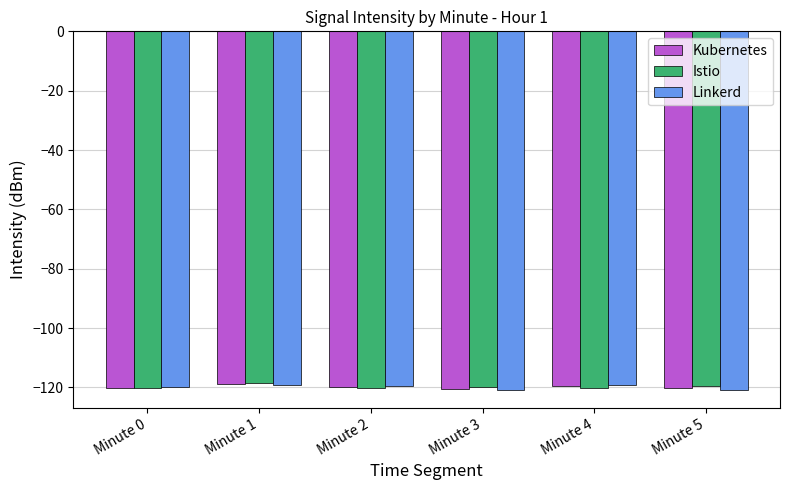

What is the spread (max minus min) of values at Minute 1?

0.9